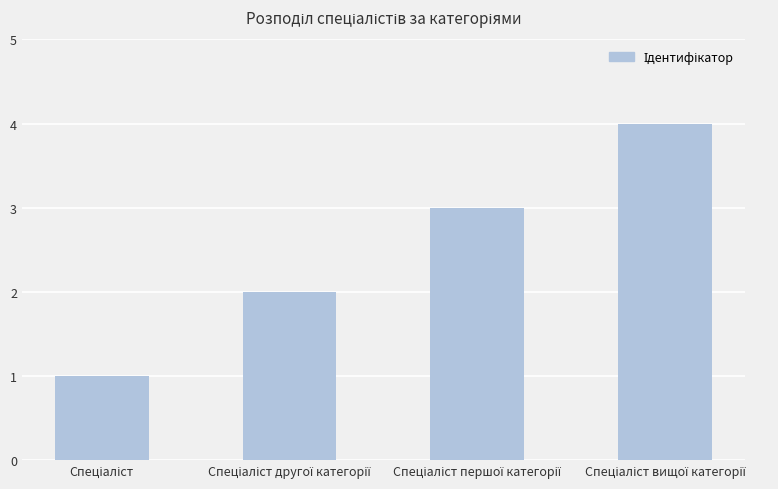

What is the difference between the maximum and minimum values?

3